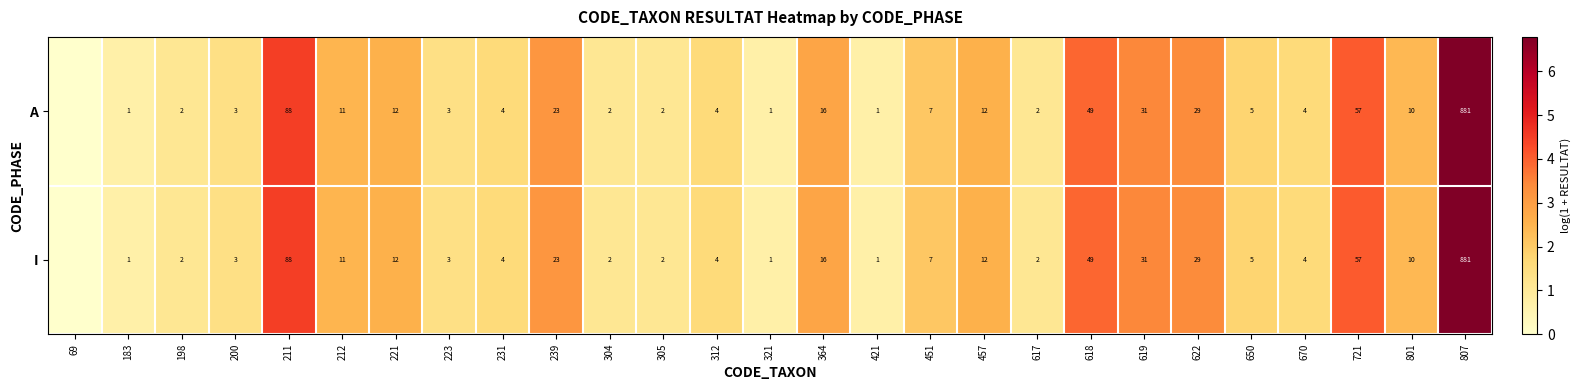

The A series shows 4 at 312. True or false?

True